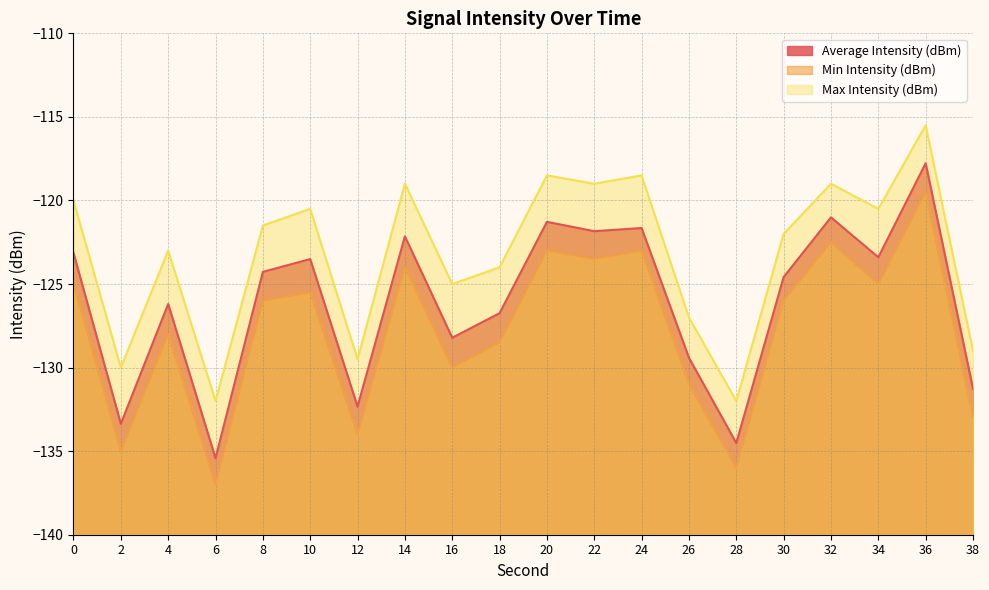

What is the difference between the highest and lowest values at 2?

5.0